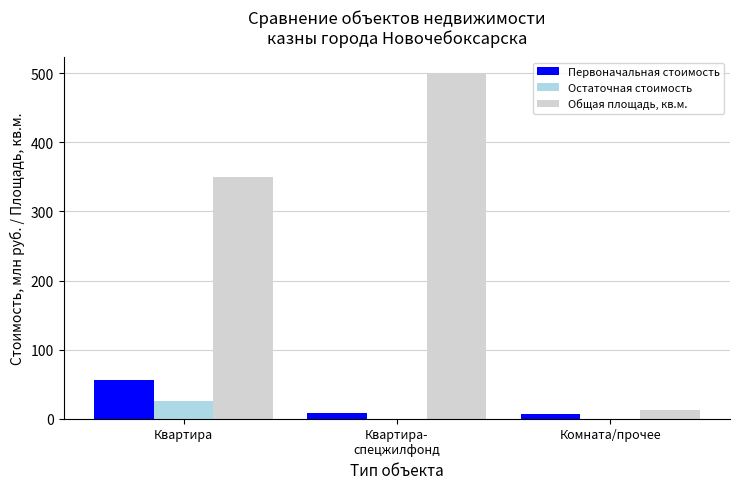

The value of Общая площадь, кв.м. at Комната/прочее is 13.1. True or false?

True